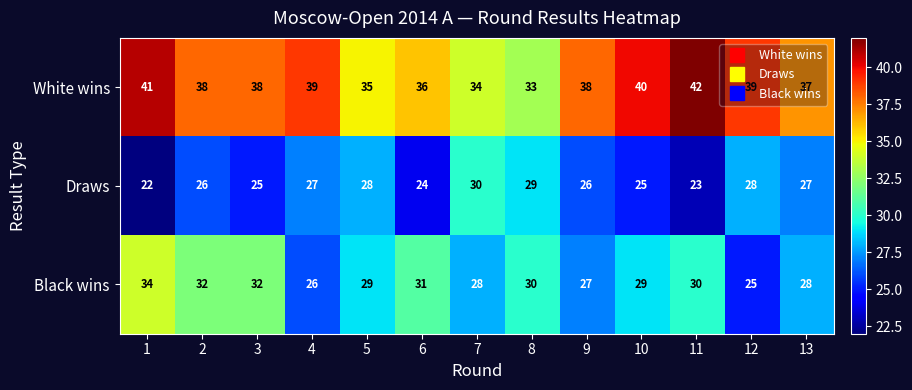

Rank the series by their maximum value, from lowest to highest.

Draws, Black wins, White wins